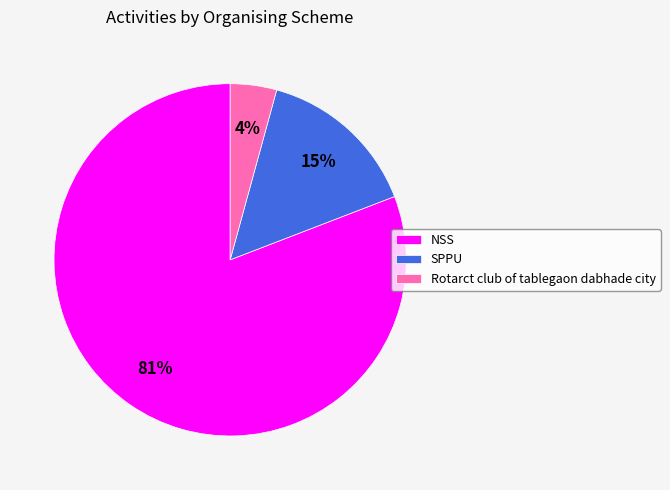

To the nearest percent, what percentage of the pie is SPPU?

15%